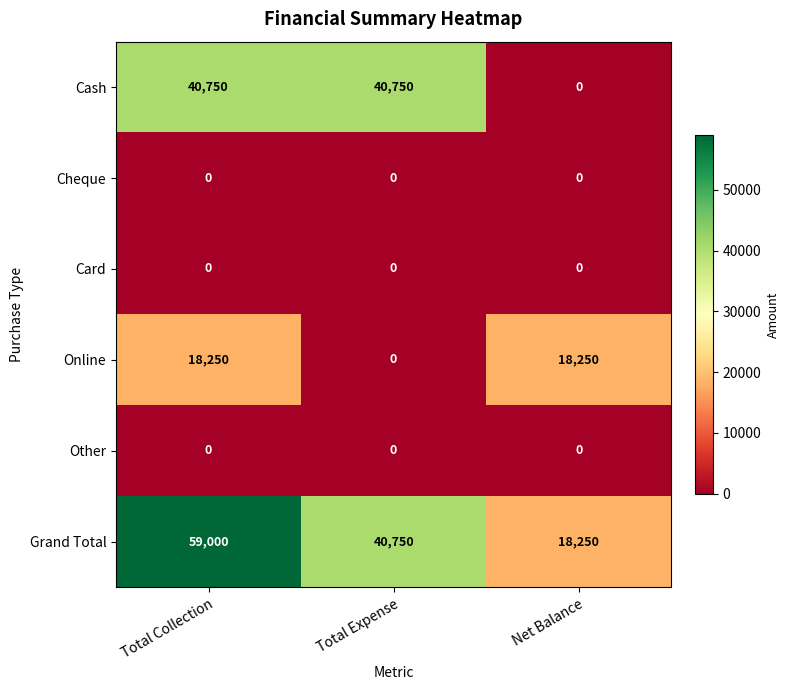

Reading right to left, what are all the values shown in this chart?

Cash: 0	40750	40750
Cheque: 0	0	0
Card: 0	0	0
Online: 18250	0	18250
Other: 0	0	0
Grand Total: 18250	40750	59000